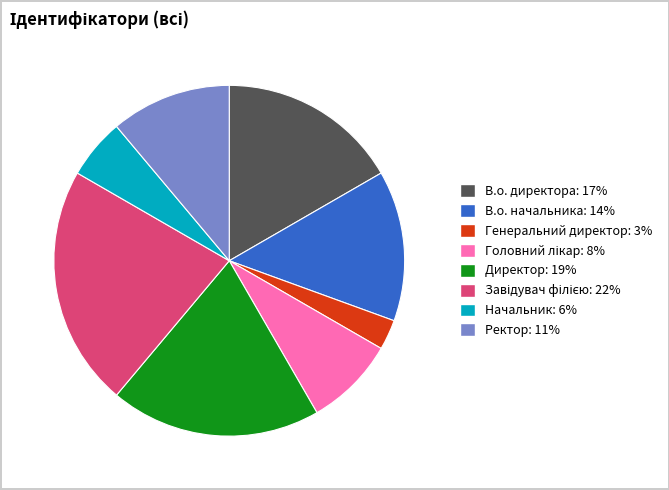

Which category has the smallest portion of the pie?

Генеральний директор